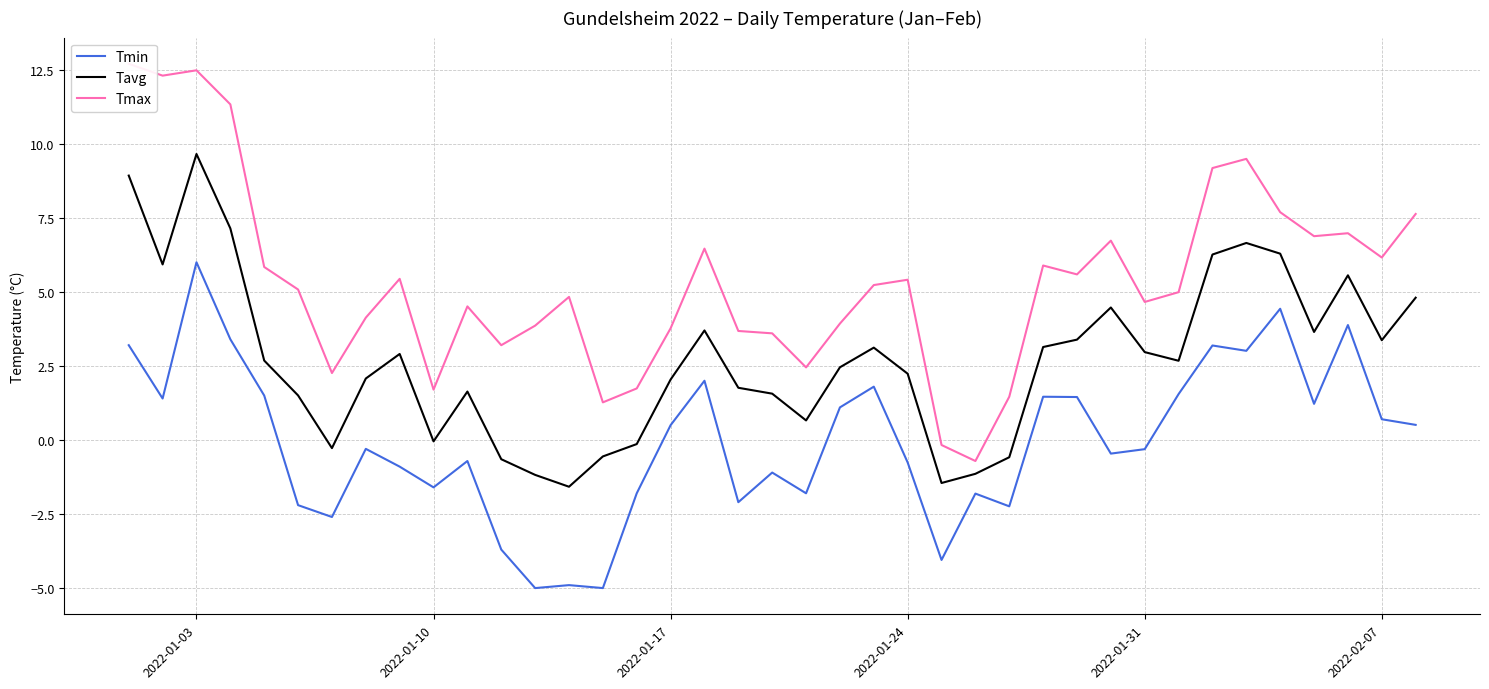

How many interior local valleys does the Tmin series have?

12